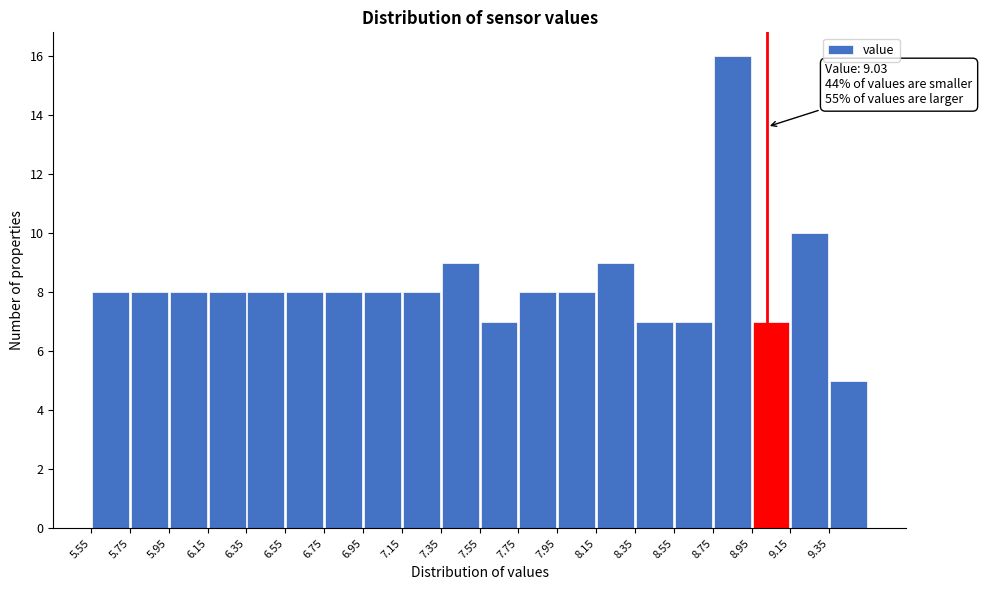

Over which range of the x-axis is the bar tallest?

8.75 to 8.95